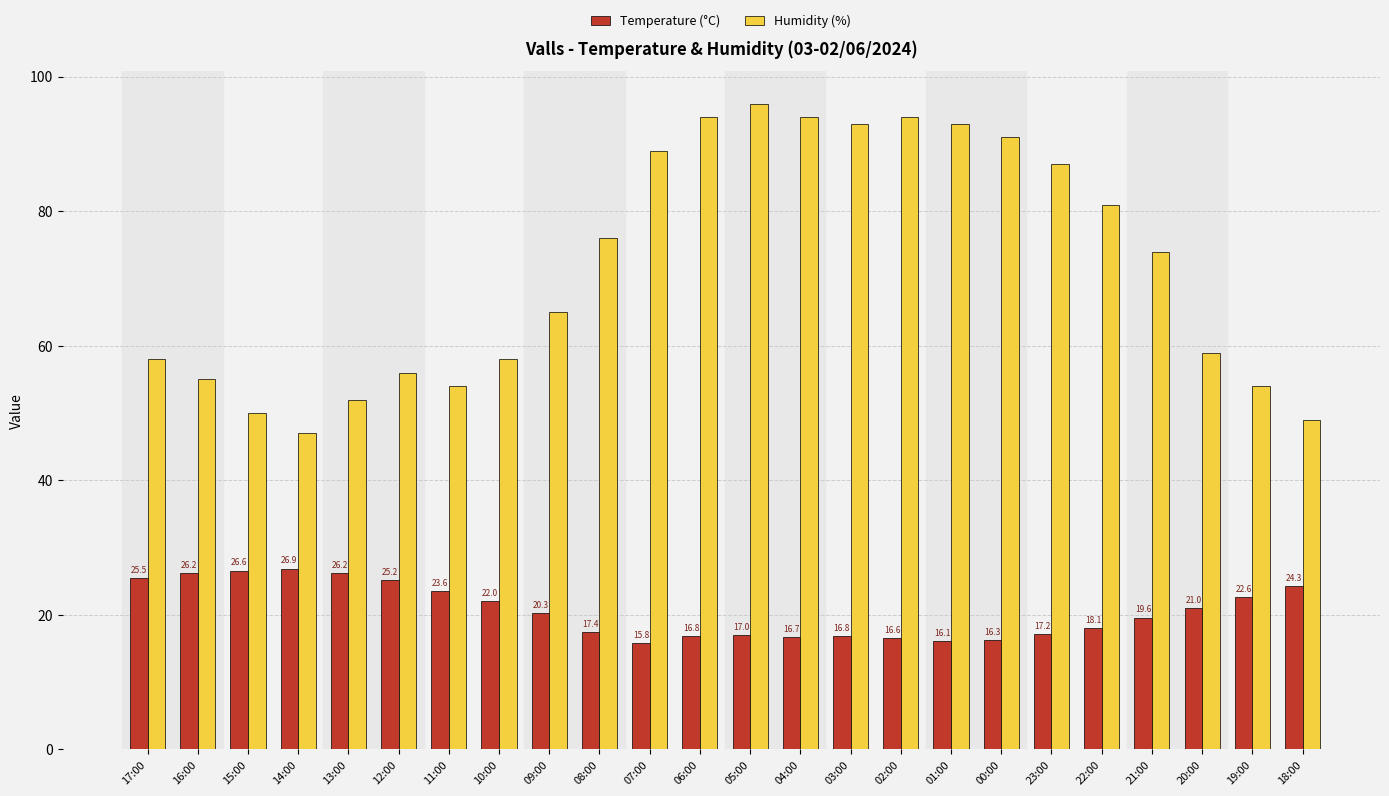

What are all the series names shown in the legend?

Temperature (°C), Humidity (%)